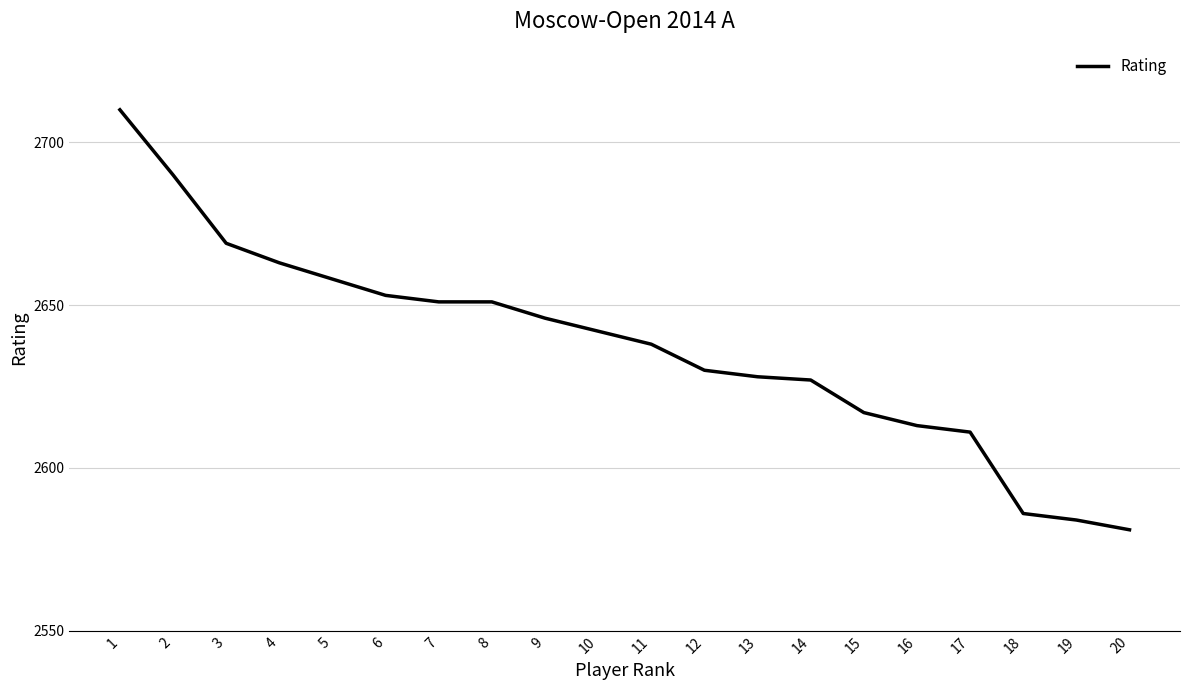

What is the ratio of the value at 12 to the value at 20?

1.0